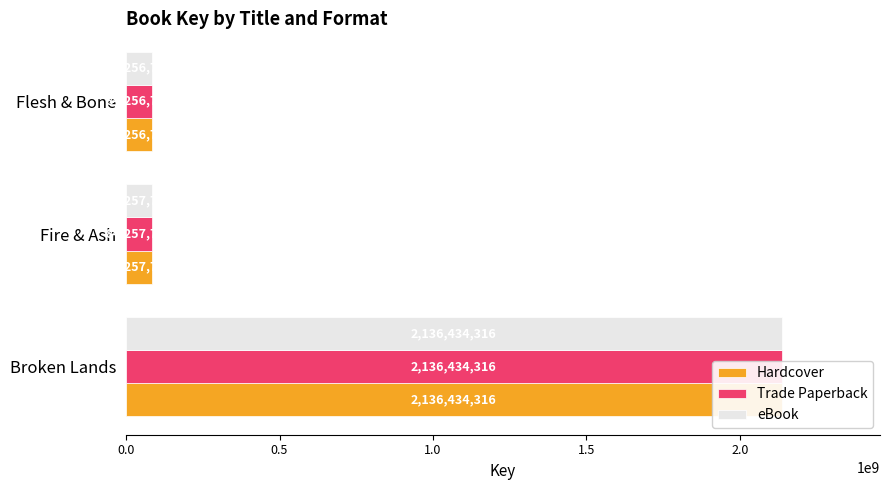

Reading left to right, transcribe all the data shown in this chart.

Hardcover: 2136434316	84257791	84256718
Trade Paperback: 2136434316	84257791	84256718
eBook: 2136434316	84257791	84256718